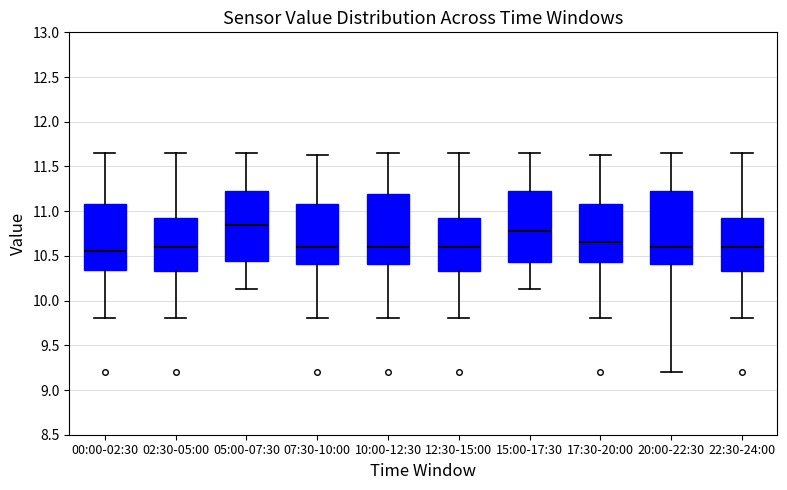

Reading left to right, read every box against the y-axis: the position of its median line, the range the box covers, and the ends of its whiskers. The values are not printed on the chart, so give them approximately, as read against the axis.

00:00-02:30: median 10.55, box 10.35 to 11.10, whiskers 9.80 to 11.65
02:30-05:00: median 10.60, box 10.35 to 10.90, whiskers 9.80 to 11.65
05:00-07:30: median 10.85, box 10.45 to 11.25, whiskers 10.15 to 11.65
07:30-10:00: median 10.60, box 10.40 to 11.10, whiskers 9.80 to 11.65
10:00-12:30: median 10.60, box 10.40 to 11.20, whiskers 9.80 to 11.65
12:30-15:00: median 10.60, box 10.35 to 10.90, whiskers 9.80 to 11.65
15:00-17:30: median 10.80, box 10.45 to 11.25, whiskers 10.15 to 11.65
17:30-20:00: median 10.65, box 10.45 to 11.10, whiskers 9.80 to 11.65
20:00-22:30: median 10.60, box 10.40 to 11.25, whiskers 9.20 to 11.65
22:30-24:00: median 10.60, box 10.35 to 10.90, whiskers 9.80 to 11.65